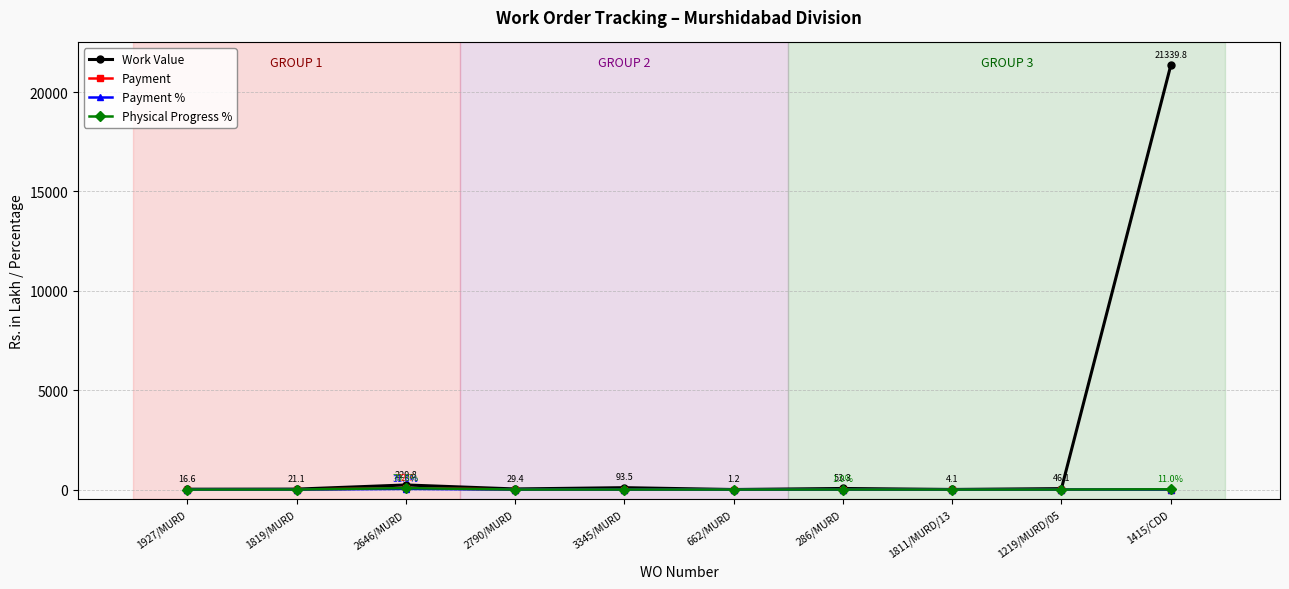

What is the label of the 3rd point from the left?

2646/MURD